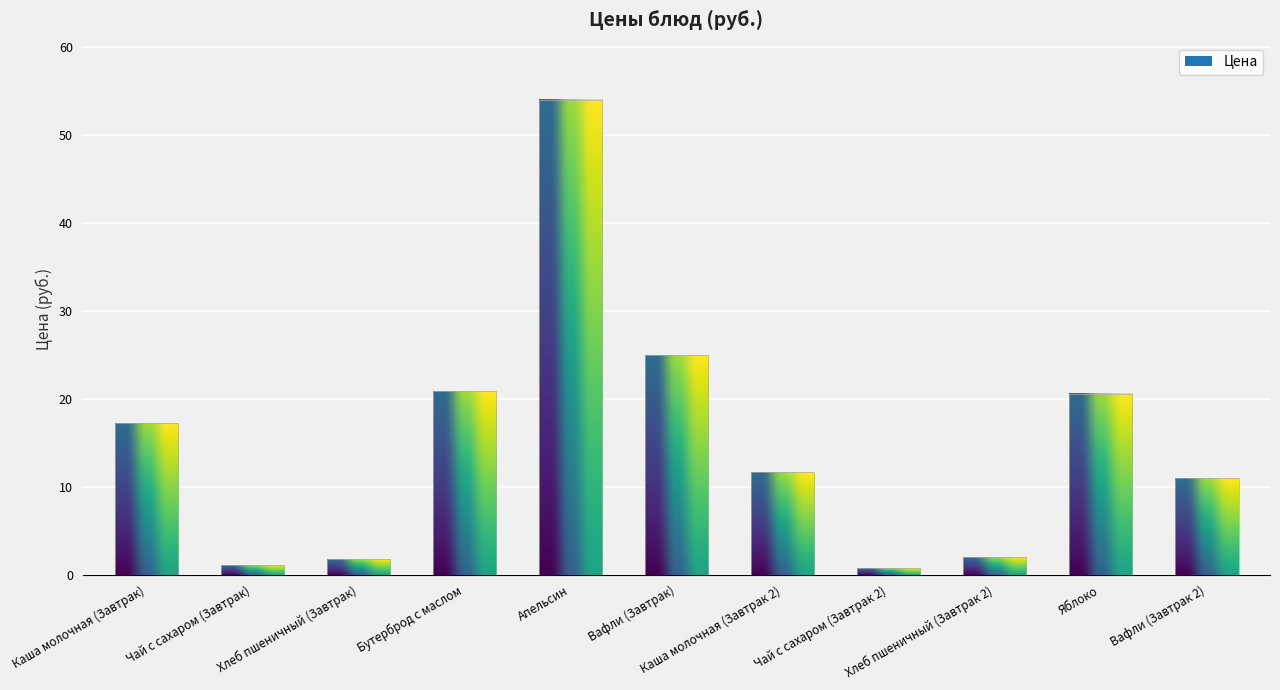

The value at Апельсин is 54.0. True or false?

True